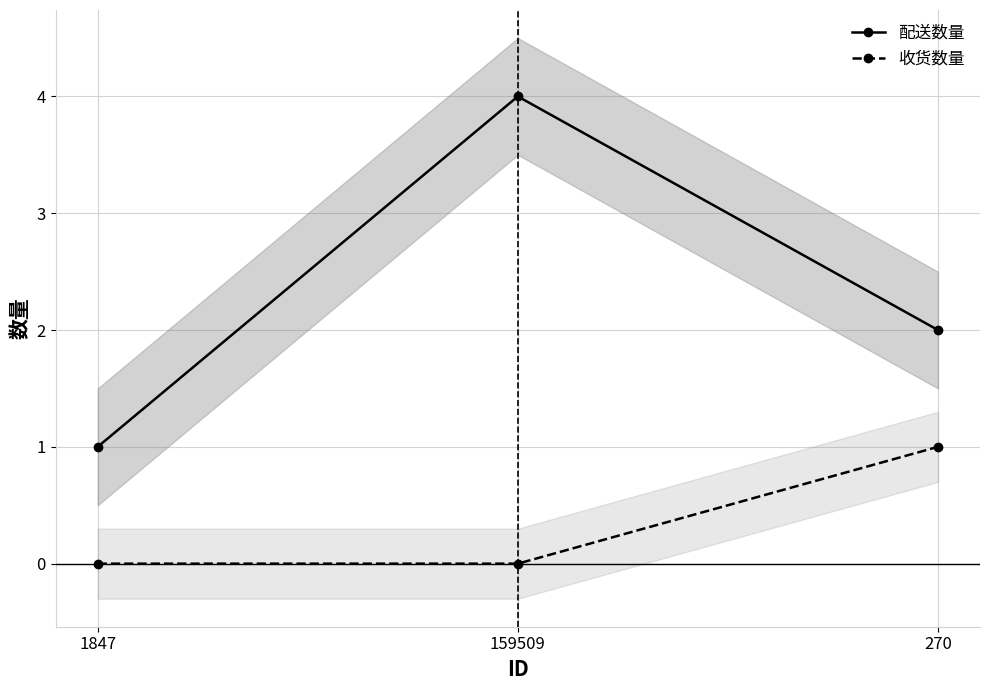

Which category has the lowest value across all series?

1847